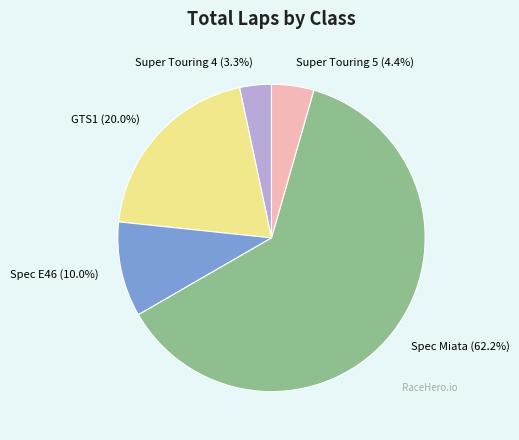

How many segments does this pie chart have?

5